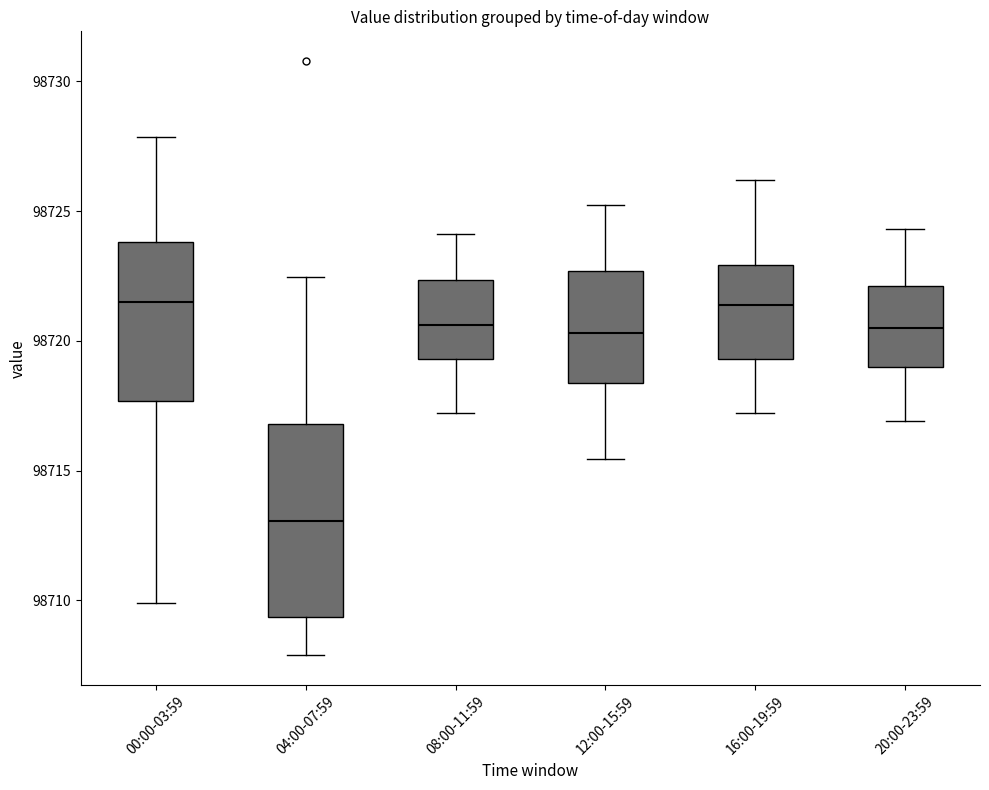

Comparing the boxes themselves (not the whiskers), which one is the tallest?

04:00-07:59